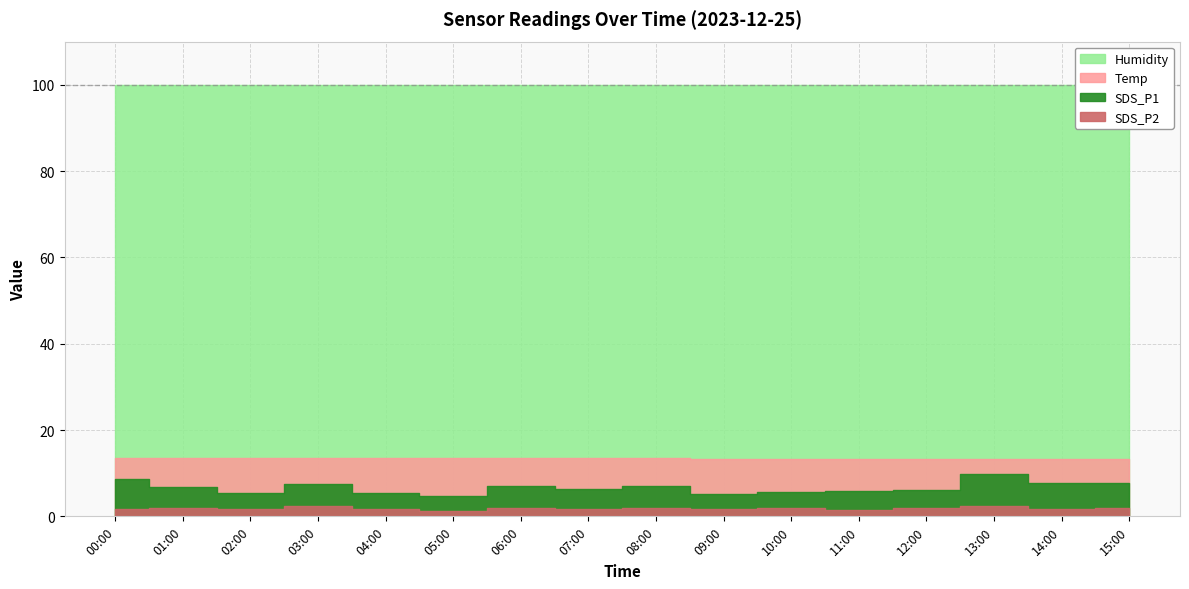

Which series has the largest total across all categories?

Humidity